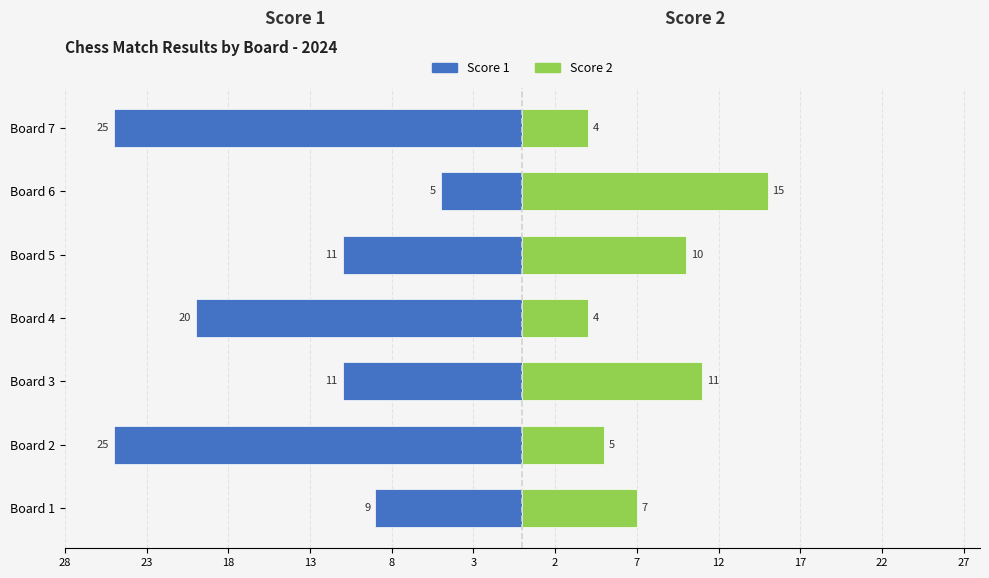

What is the value of the Score 2 bar at the 7th from the left?

4